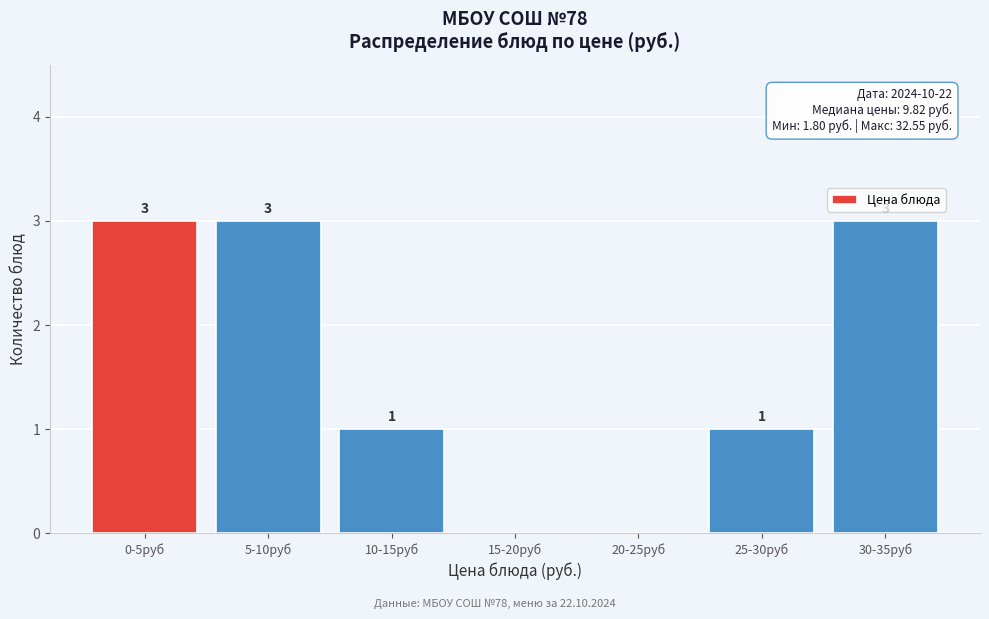

Reading left to right, what are all the values shown in this chart?

0-5руб=3	5-10руб=3	10-15руб=1	15-20руб=0	20-25руб=0	25-30руб=1	30-35руб=3